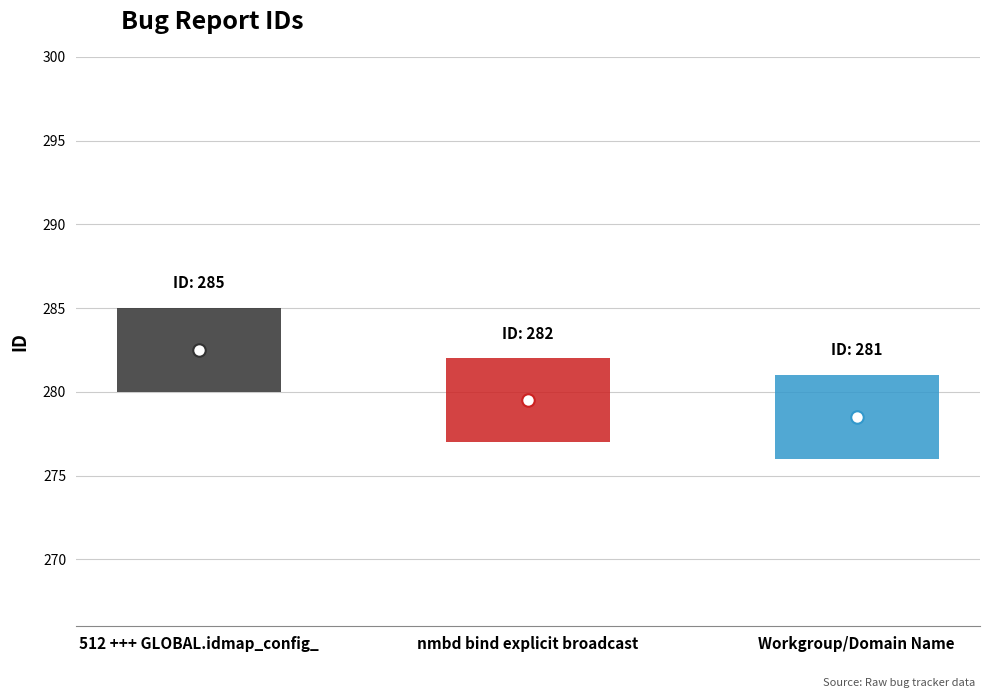

Is it true that the value at nmbd bind explicit broadcast is 282?

True